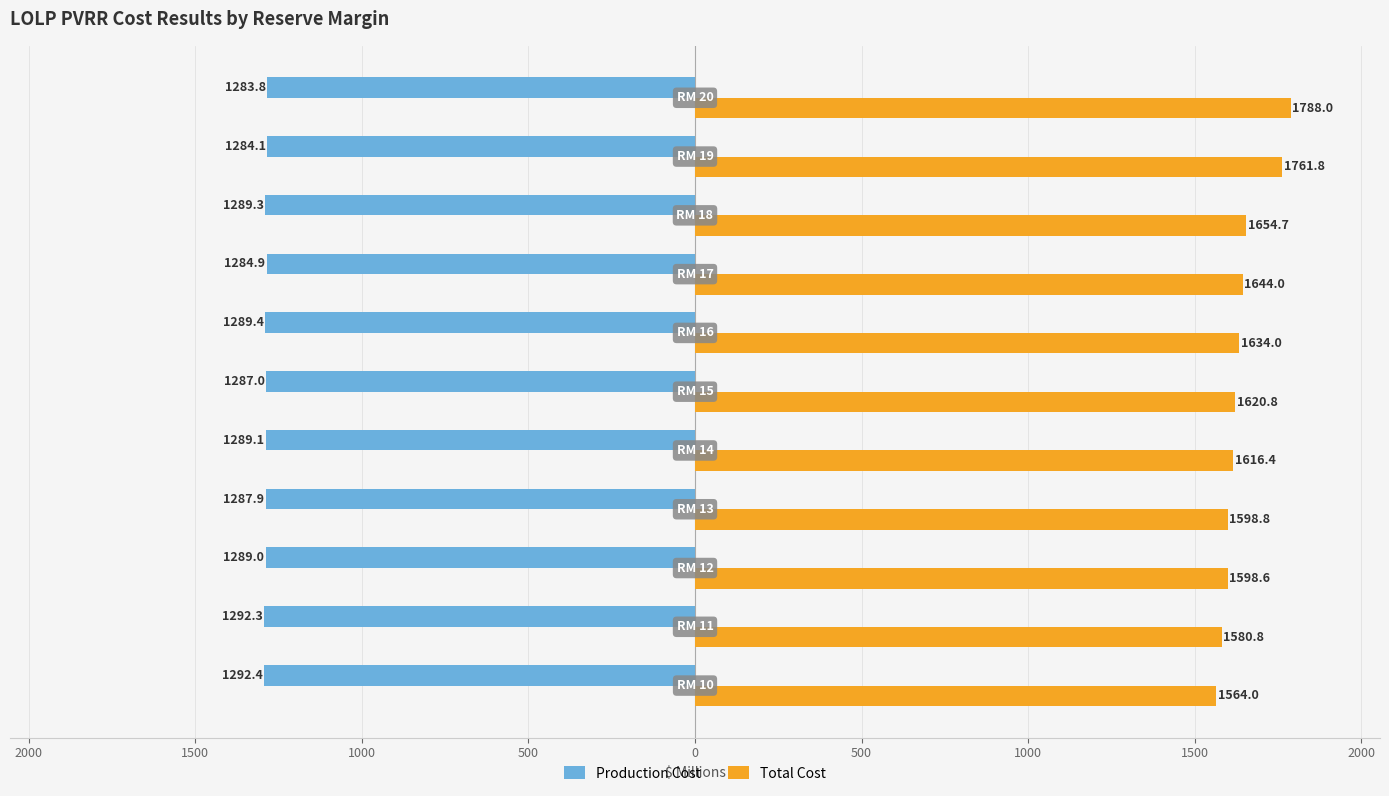

Which series has the largest range (max minus min)?

Total Cost